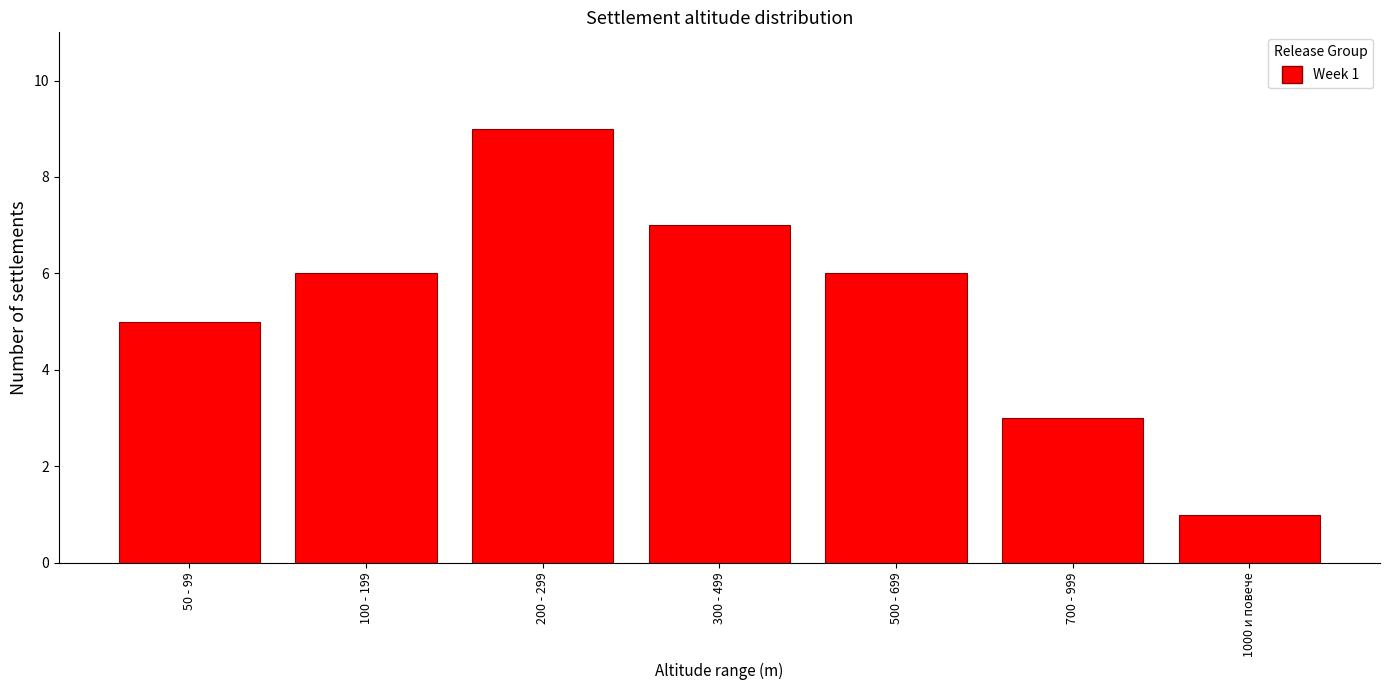

Reading right to left, what are all the values shown in this chart?

1	3	6	7	9	6	5